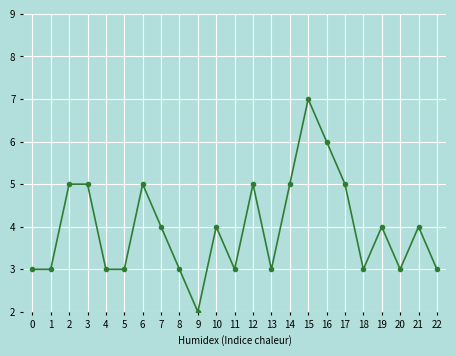

Which label corresponds to the largest value in the chart?

15